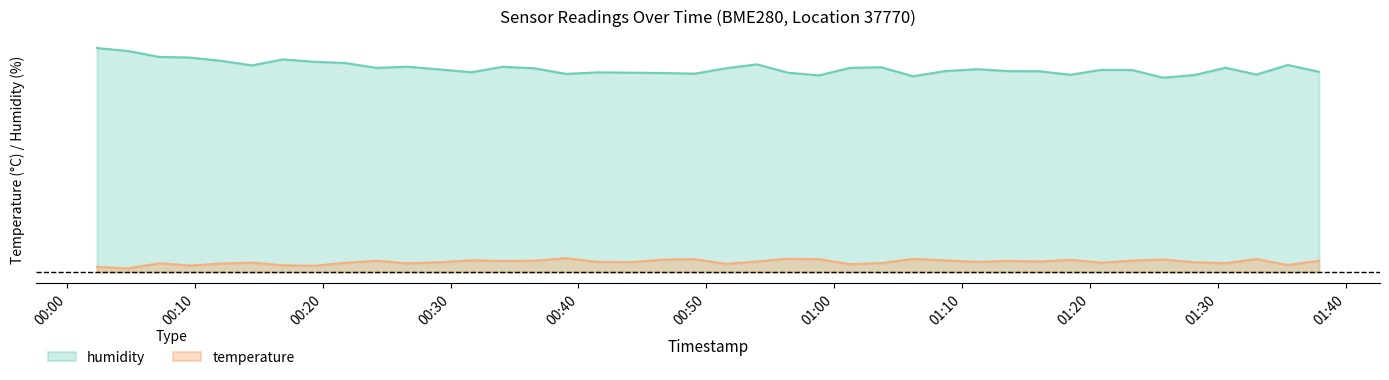

At which label does humidity first exceed 53?

2022-12-18T00:02:21